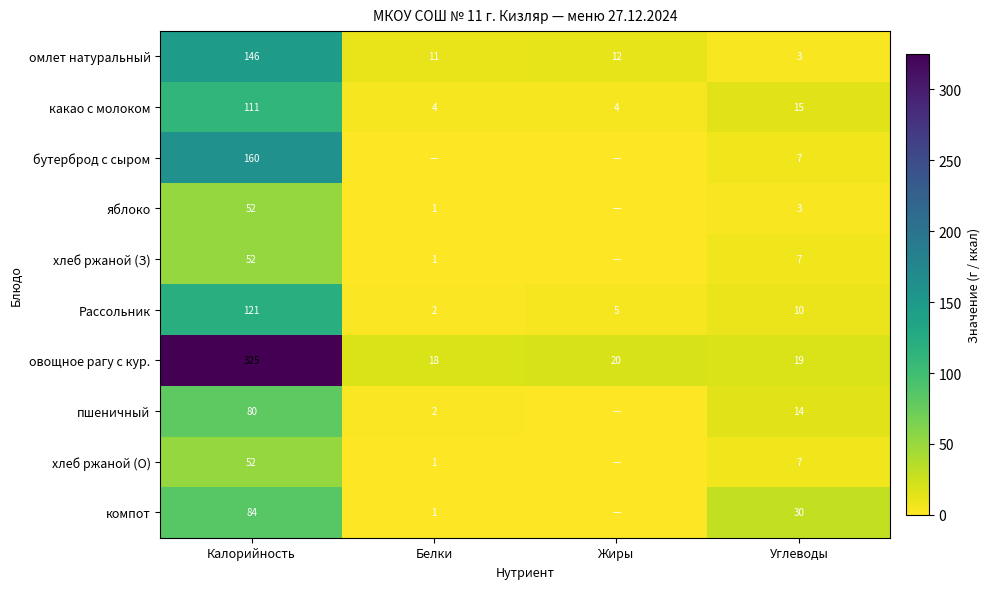

At which label does овощное рагу с кур. reach its peak?

Калорийность